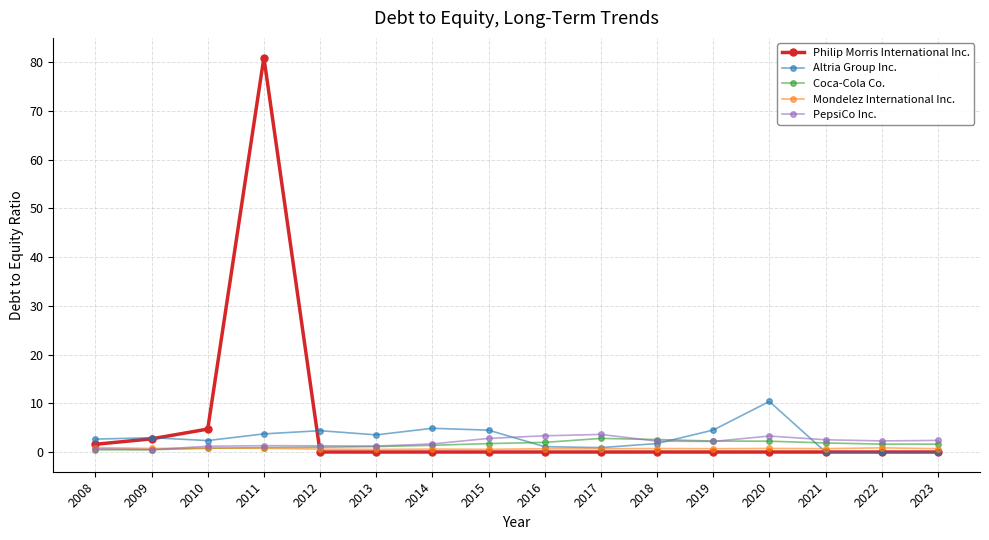

Read the Mondelez International Inc. value at 2012.

0.6